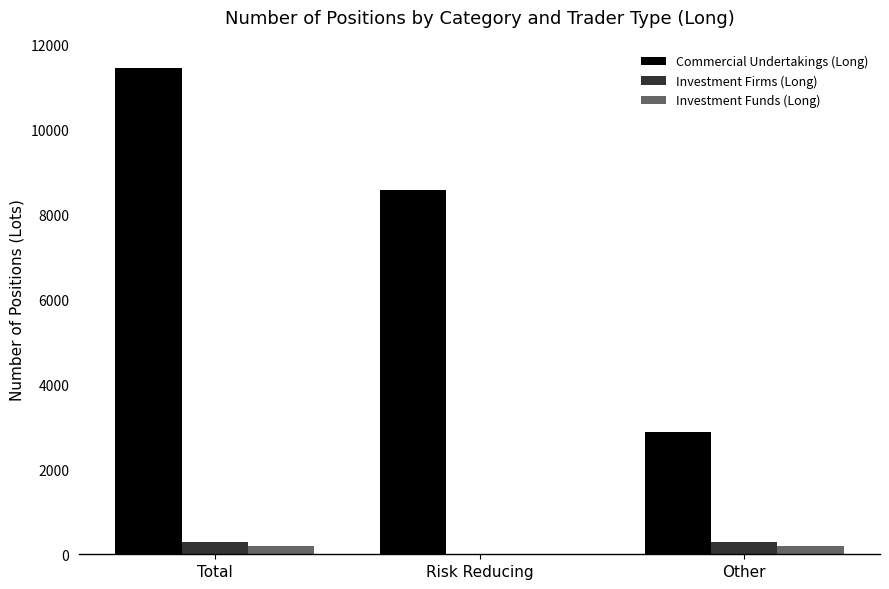

The Investment Firms (Long) series shows 0.0 at Risk Reducing. True or false?

True